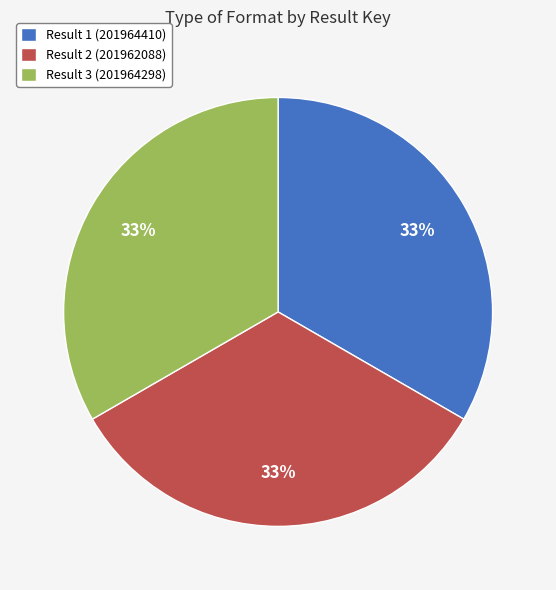

The Result 1 (201964410) slice represents 33% of the pie. True or false?

True